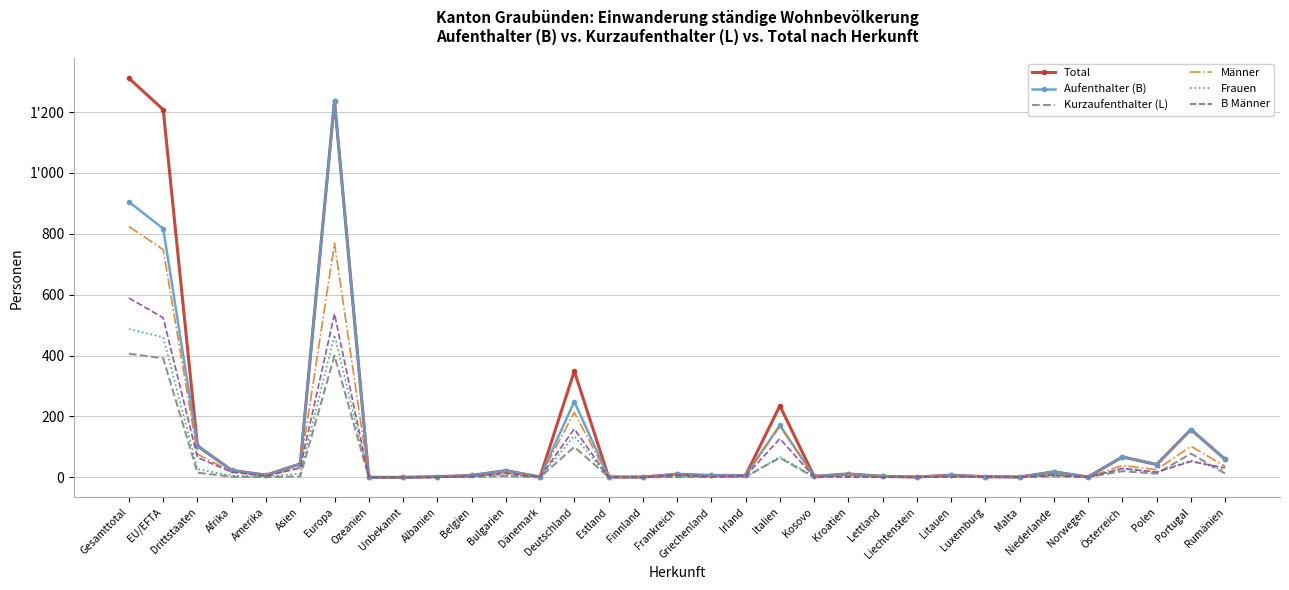

Where does the Männer series first go above 5?

Gesamttotal